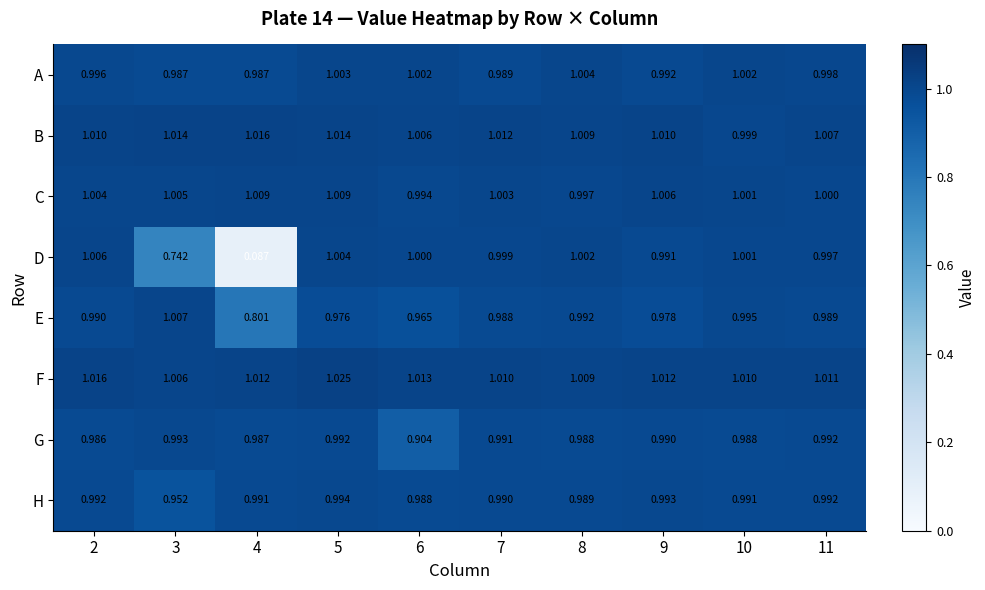

Between 5 and 6, which series saw the biggest shift?

G